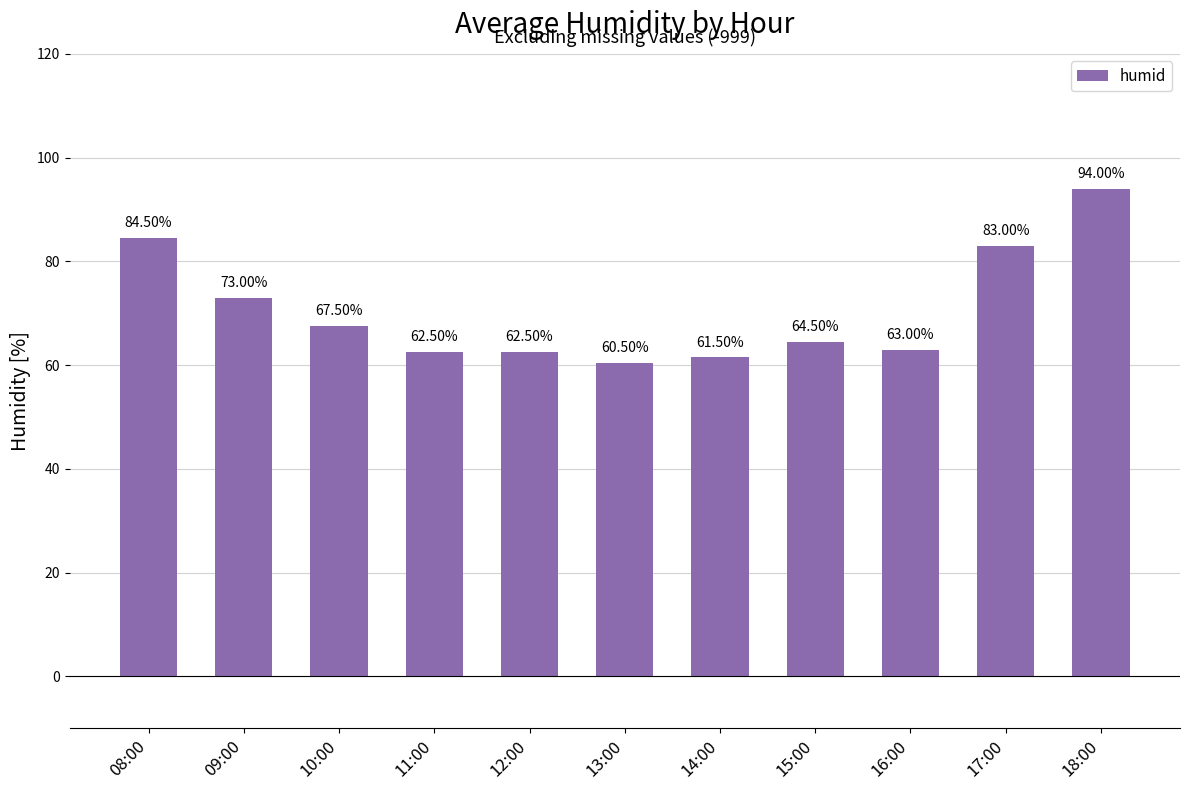

What is the difference between the second highest and second lowest values?

23.0